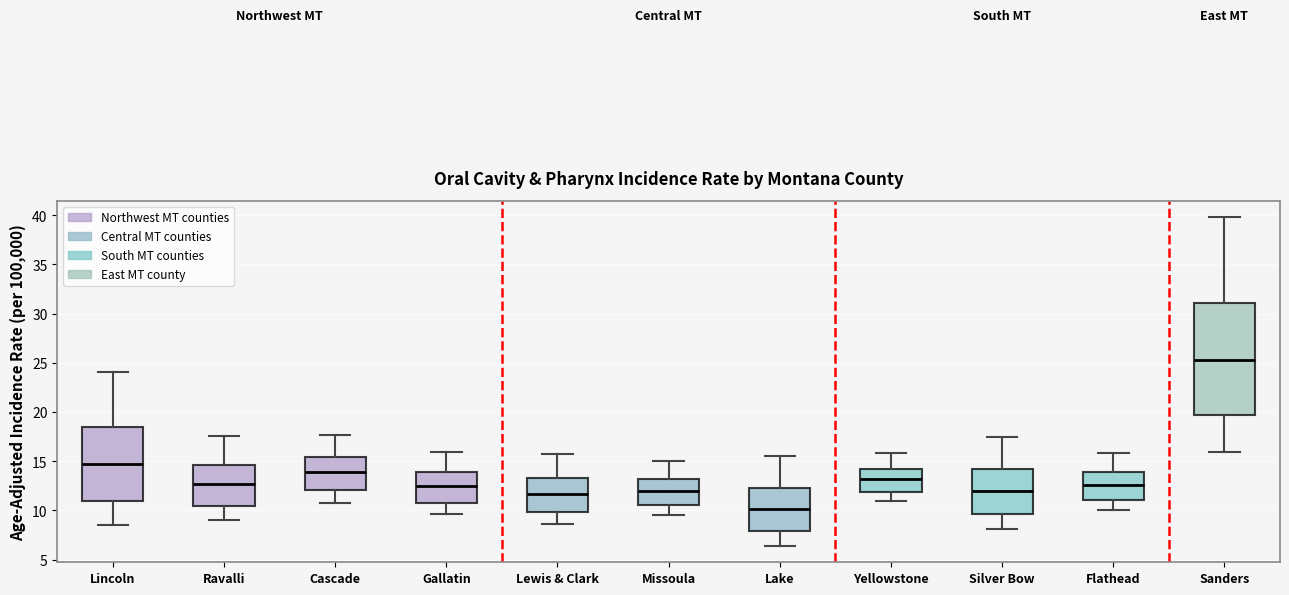

Reading left to right, read every box against the y-axis: the position of its median line, the range the box covers, and the ends of its whiskers. The values are not printed on the chart, so give them approximately, as read against the axis.

Lincoln: median 14.5, box 11.0 to 18.5, whiskers 8.5 to 24.0
Ravalli: median 12.5, box 10.5 to 14.5, whiskers 9.0 to 17.5
Cascade: median 14.0, box 12.0 to 15.5, whiskers 11.0 to 17.5
Gallatin: median 12.5, box 11.0 to 14.0, whiskers 9.5 to 16.0
Lewis & Clark: median 11.5, box 10.0 to 13.5, whiskers 8.5 to 15.5
Missoula: median 12.0, box 10.5 to 13.0, whiskers 9.5 to 15.0
Lake: median 10.0, box 8.0 to 12.5, whiskers 6.5 to 15.5
Yellowstone: median 13.0, box 12.0 to 14.0, whiskers 11.0 to 16.0
Silver Bow: median 12.0, box 9.5 to 14.0, whiskers 8.0 to 17.5
Flathead: median 12.5, box 11.0 to 14.0, whiskers 10.0 to 16.0
Sanders: median 25.5, box 19.5 to 31.0, whiskers 16.0 to 40.0